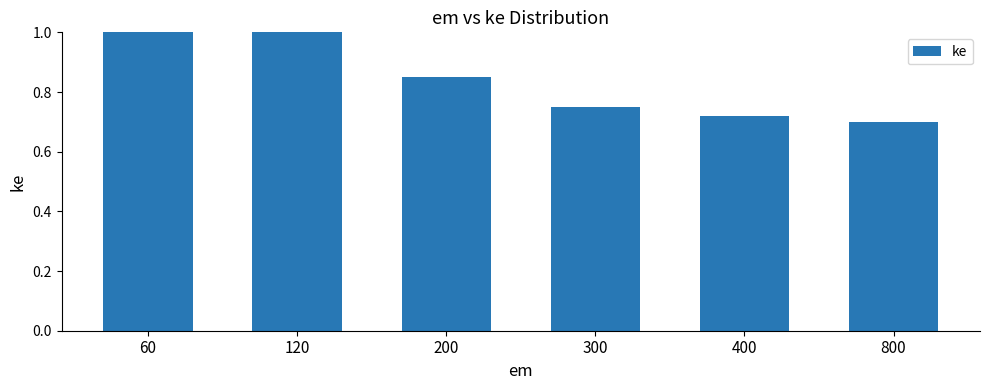

Rank the categories by value from lowest to highest.

800, 400, 300, 200, 120, 60